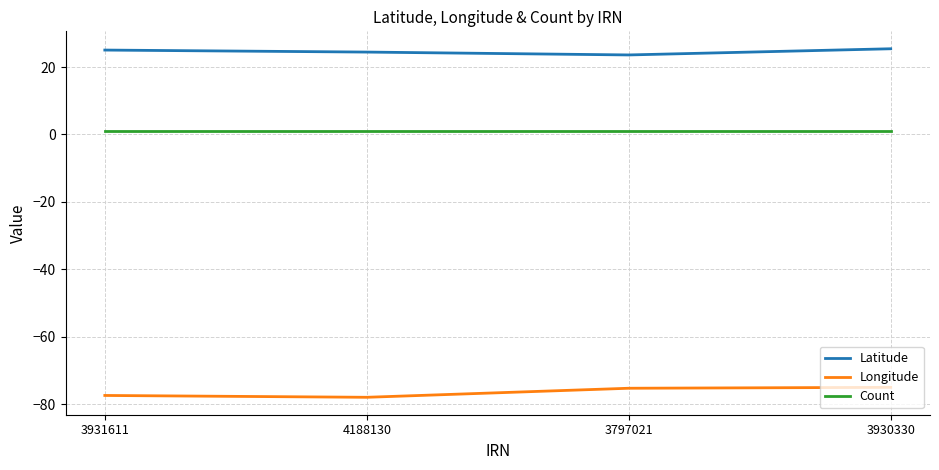

What is the difference between the second highest and minimum values in the Longitude series?

2.7